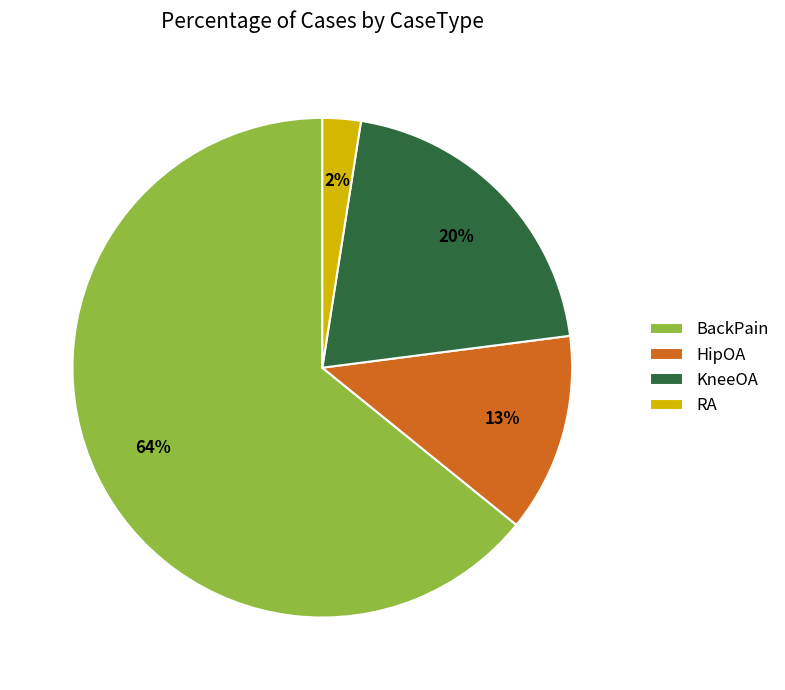

Is RA the majority of the pie?

No